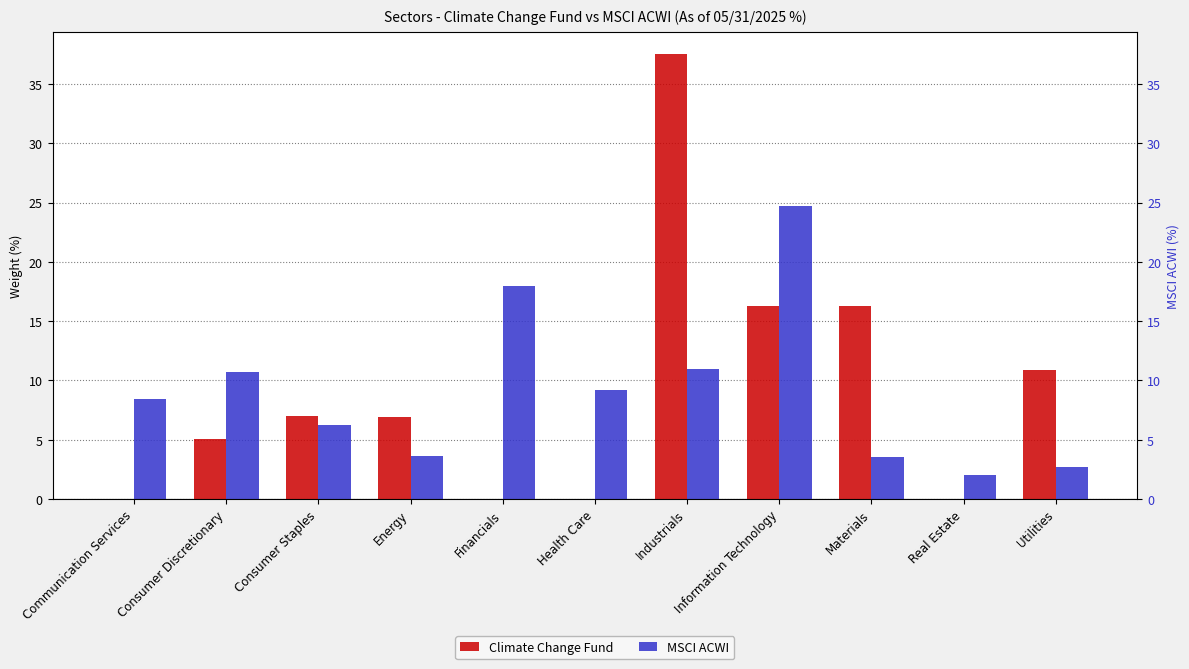

At which category is the sum across all series the highest?

Industrials